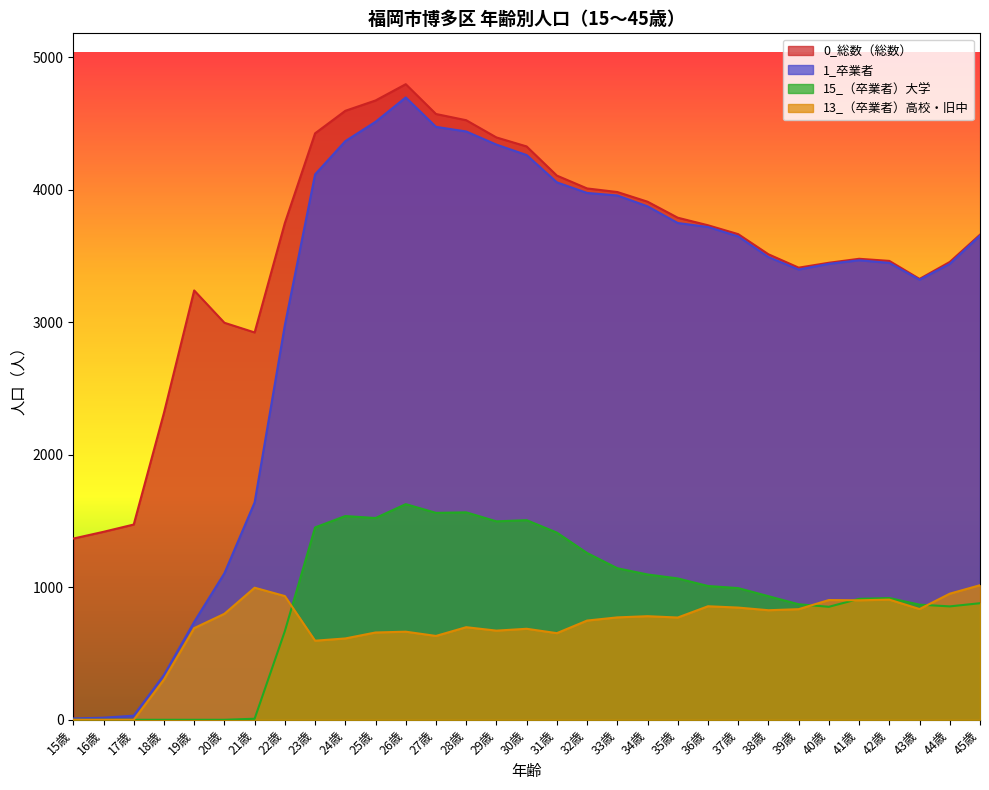

Which category has the highest value across all series?

26歳